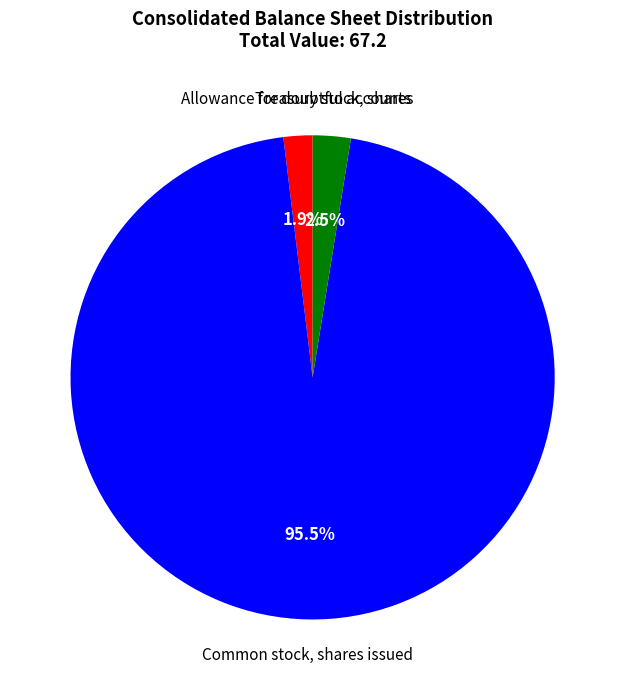

To the nearest percent, what is the difference between the largest and smallest slice percentages?

94%